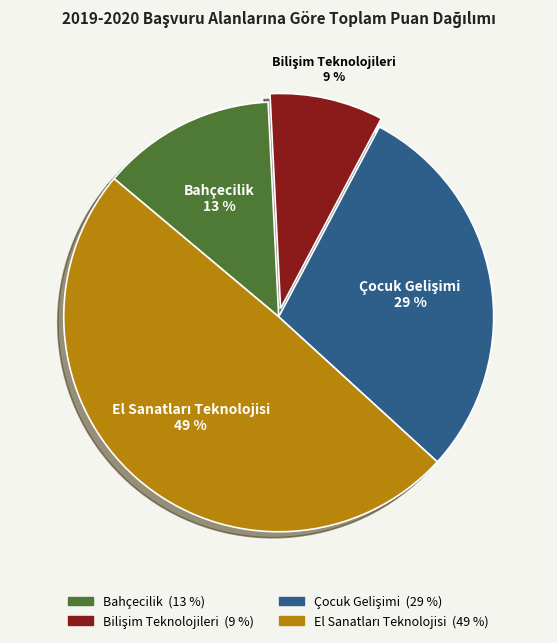

To the nearest percent, what percentage of the pie is Bahçecilik?

13%